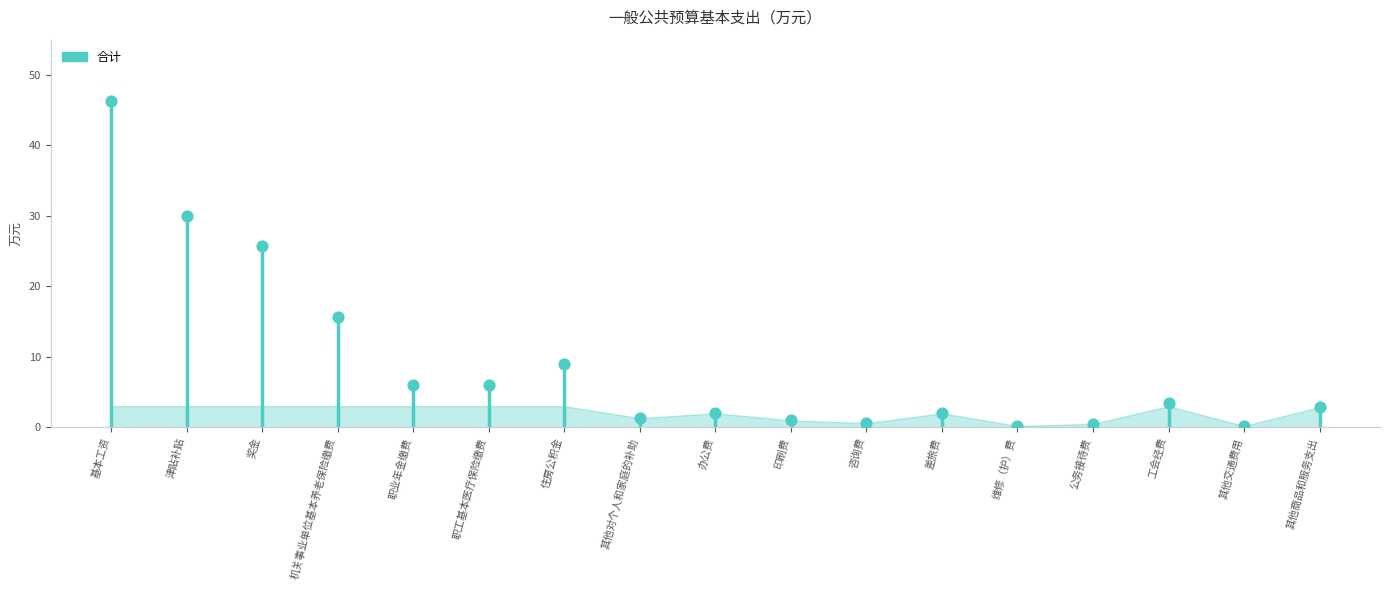

Which has a higher value, 差旅费 or 基本工资?

基本工资